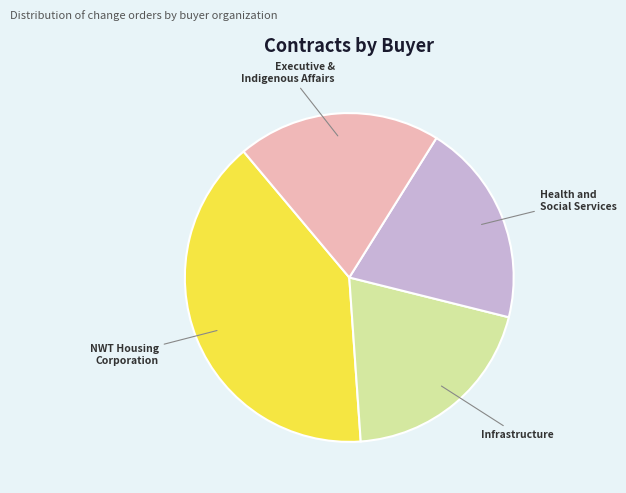

Count the number of slices in the pie.

4